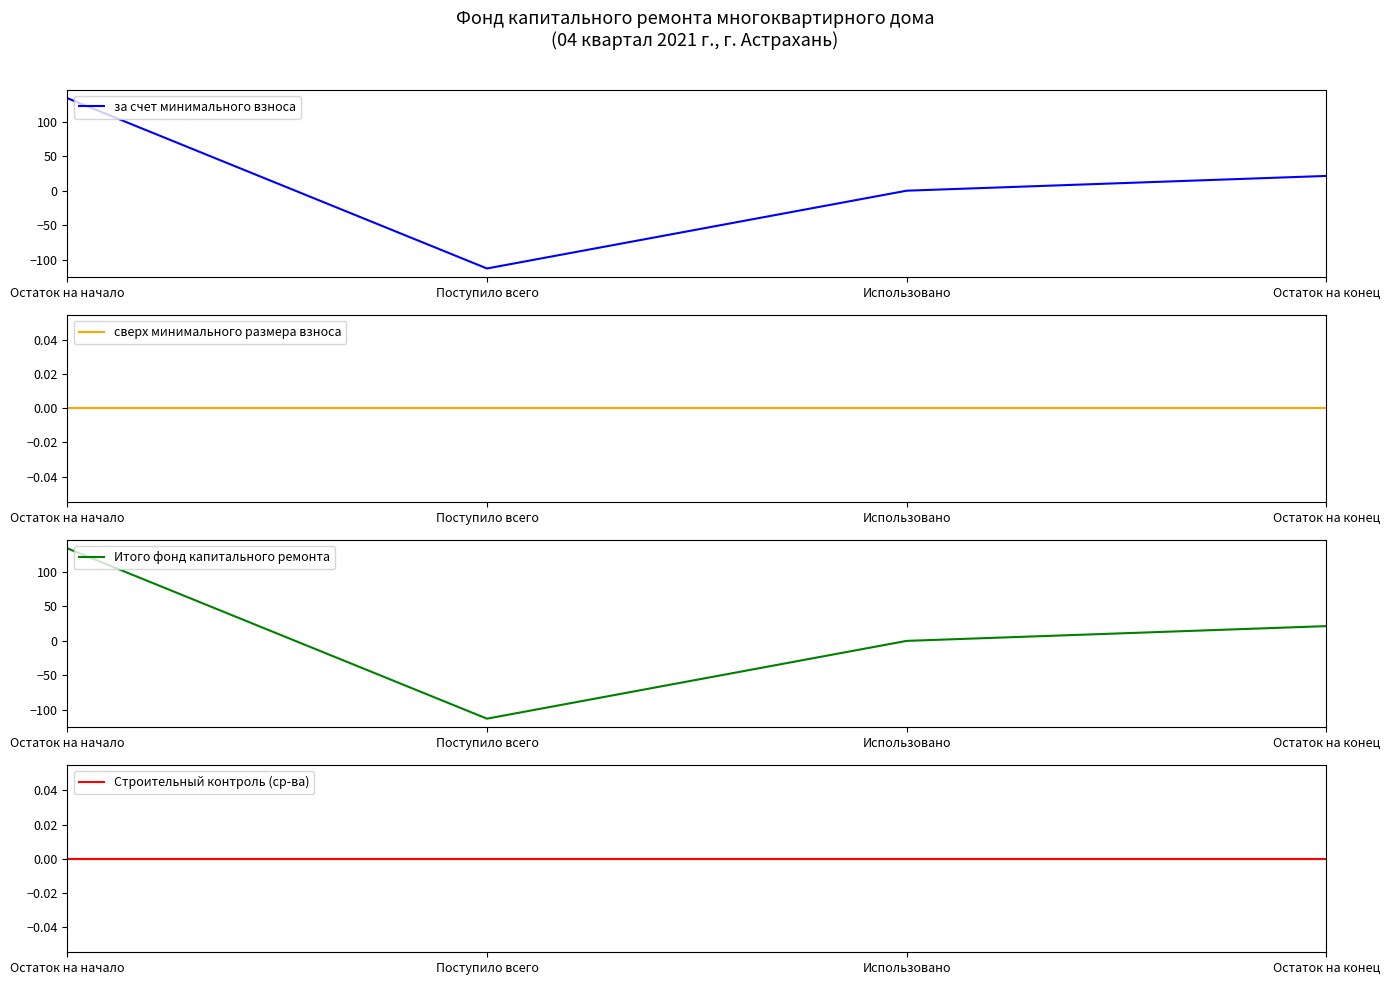

Read the Итого фонд капитального ремонта value at Остаток на начало.

134.0